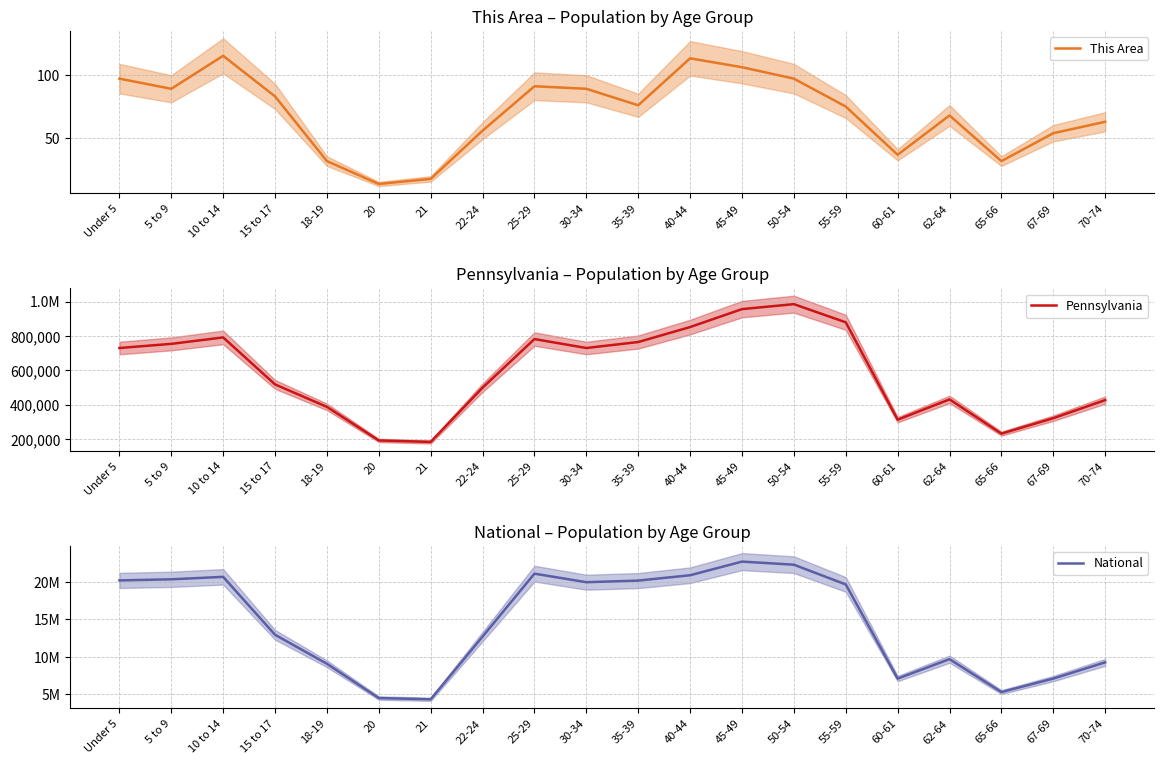

True or false: Pennsylvania and National cross at least once.

False